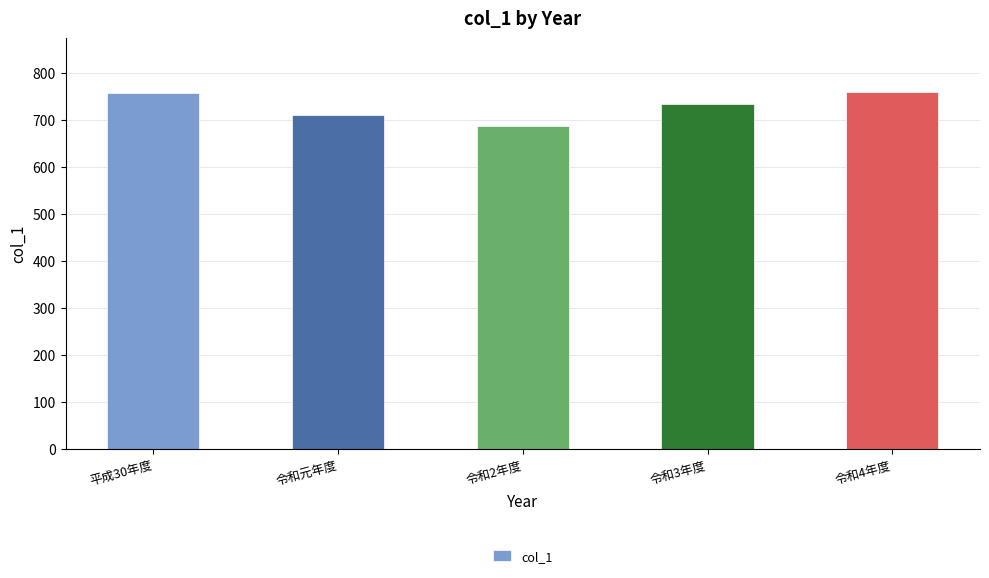

The value at 平成30年度 is 757. True or false?

True